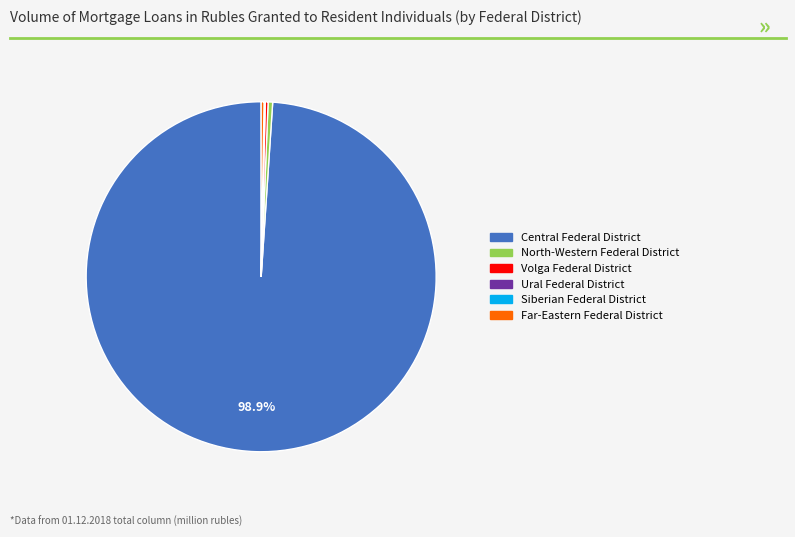

Is there any slice that represents more than half of the pie?

Yes